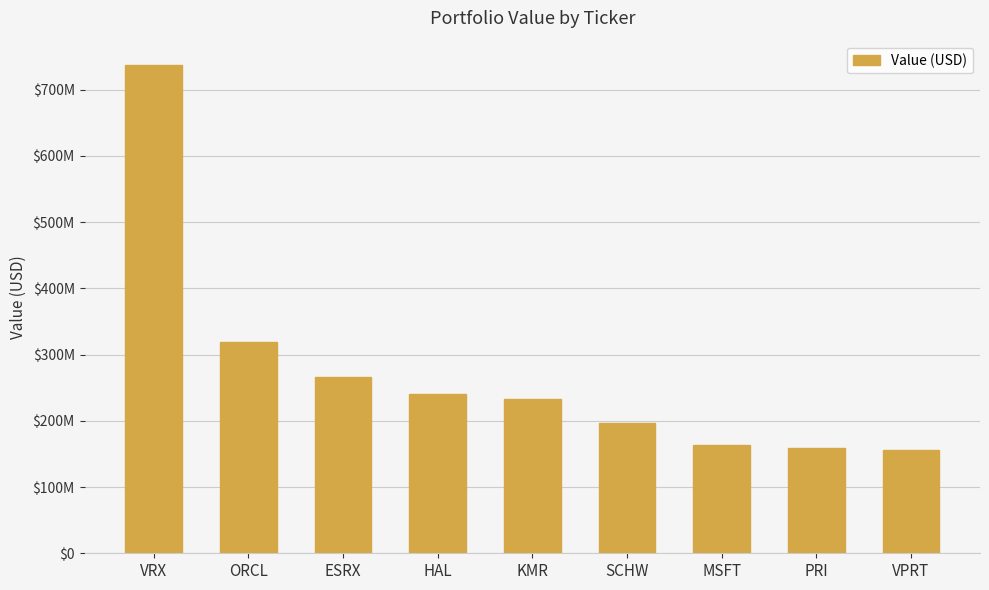

Is it true that the value at VPRT is 213654842?

False